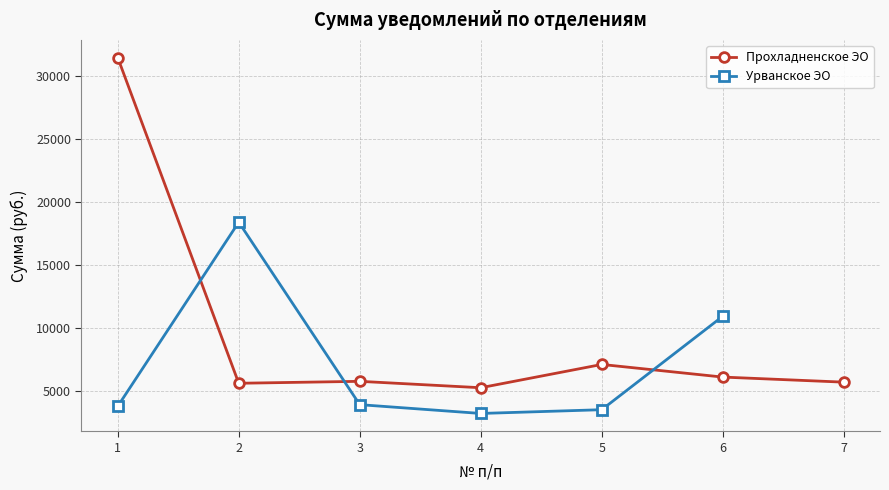

The value of Прохладненское ЭО at 7 is 5666.7. True or false?

True